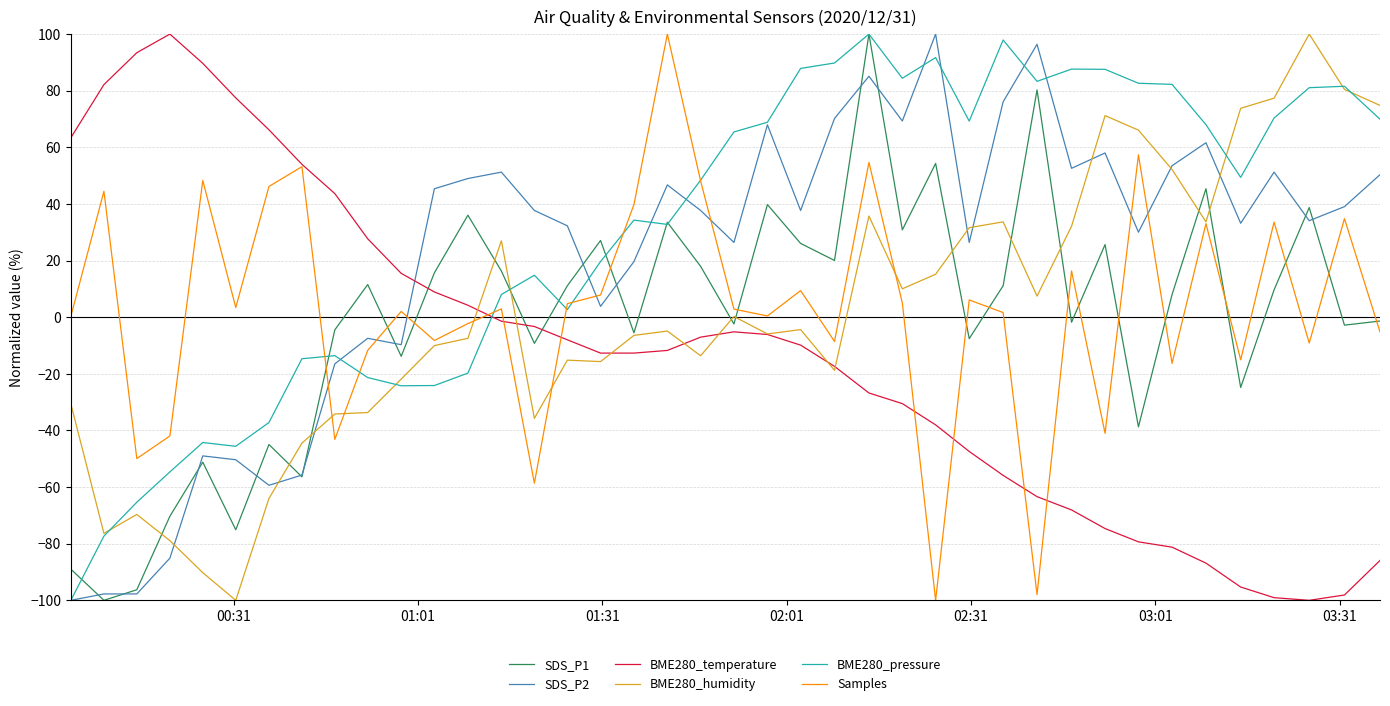

What is the smallest value displayed?

-100.0